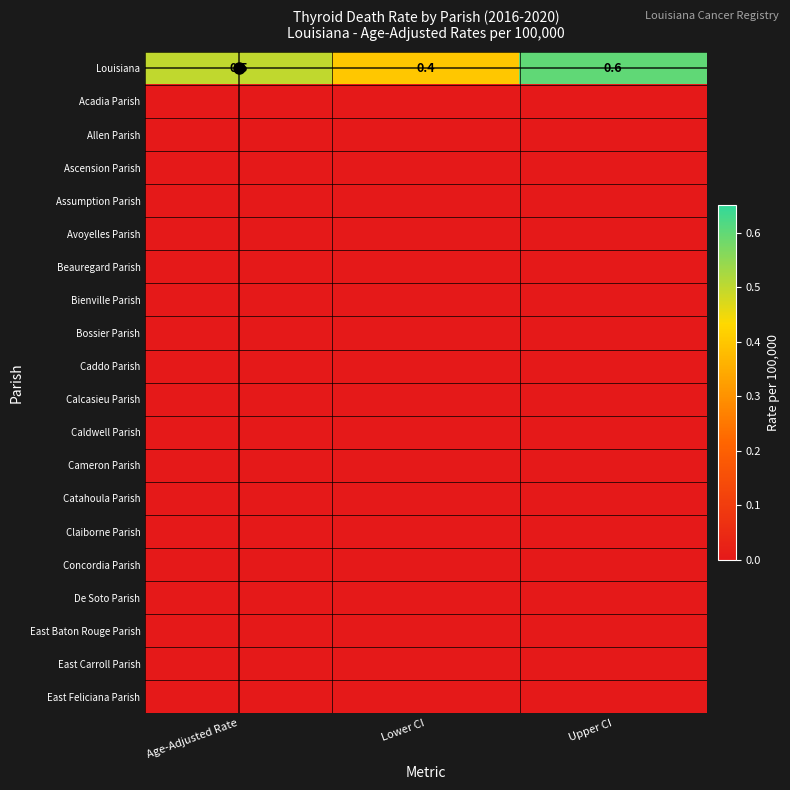

What is the average value of the Louisiana series?

0.5